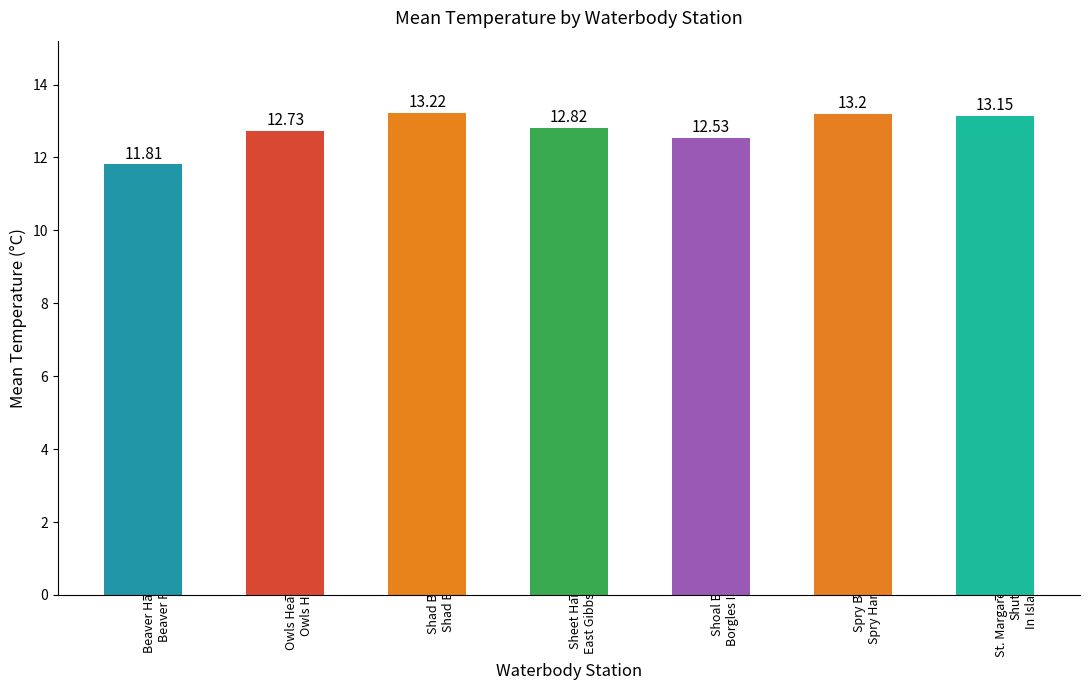

The chart shows a value of 8.8 at Shoal Bay-
Borgles Island. True or false?

False